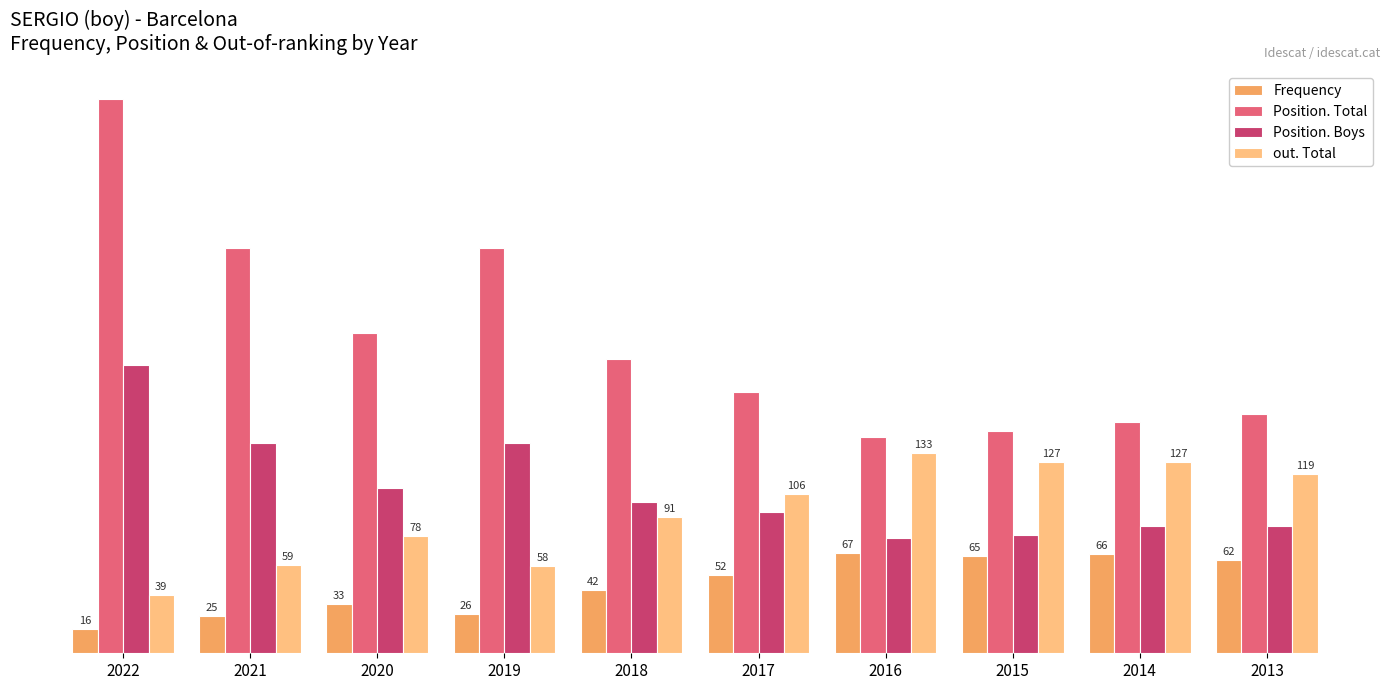

Rank the series at 2017 from lowest to highest value.

Frequency, Position. Boys, out. Total, Position. Total